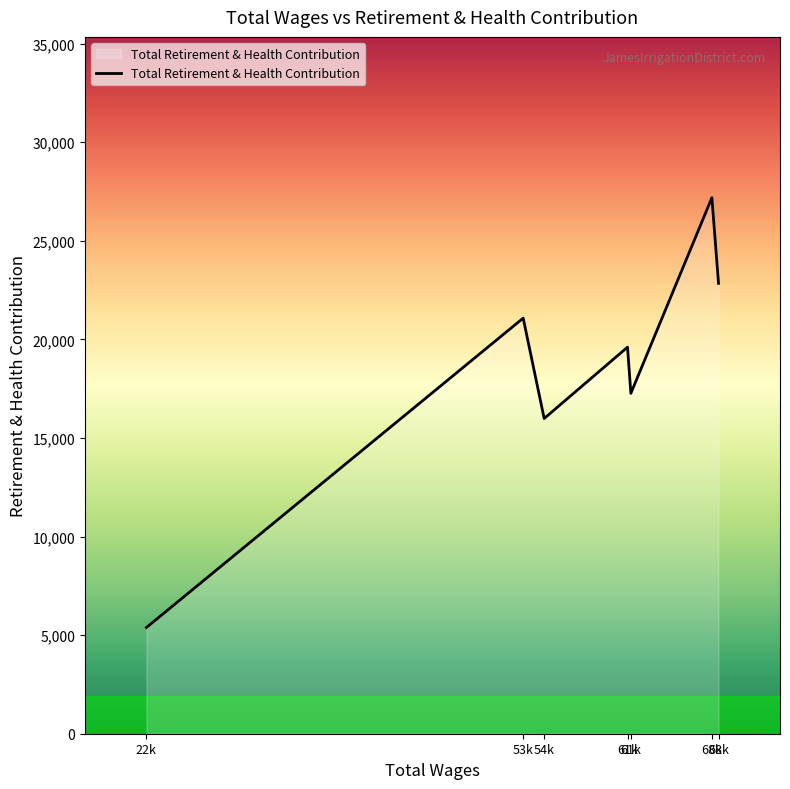

What is the value of the 3rd point from the left?

15989